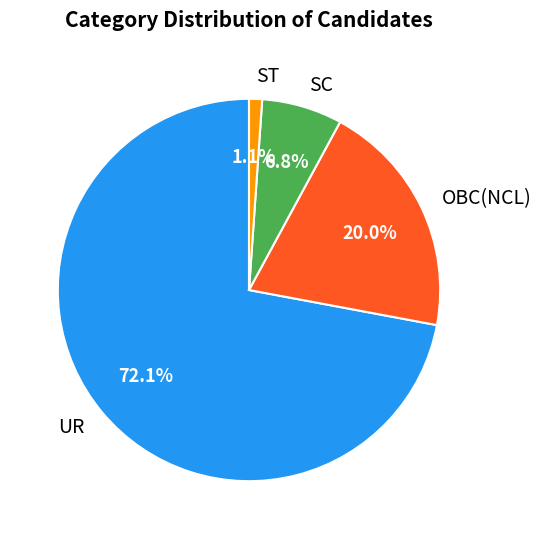

To the nearest percent, what is the combined percentage of UR and SC?

79%